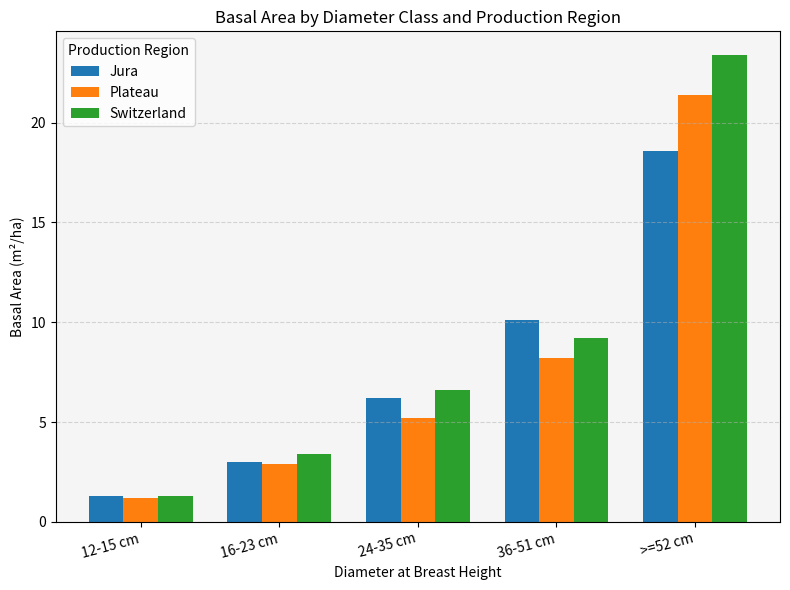

Which category has the highest value in the Switzerland series?

>=52 cm